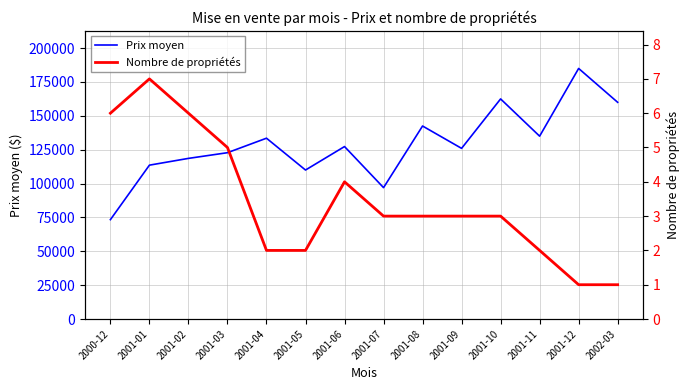

Does the chart display data point markers on the line(s)?

No